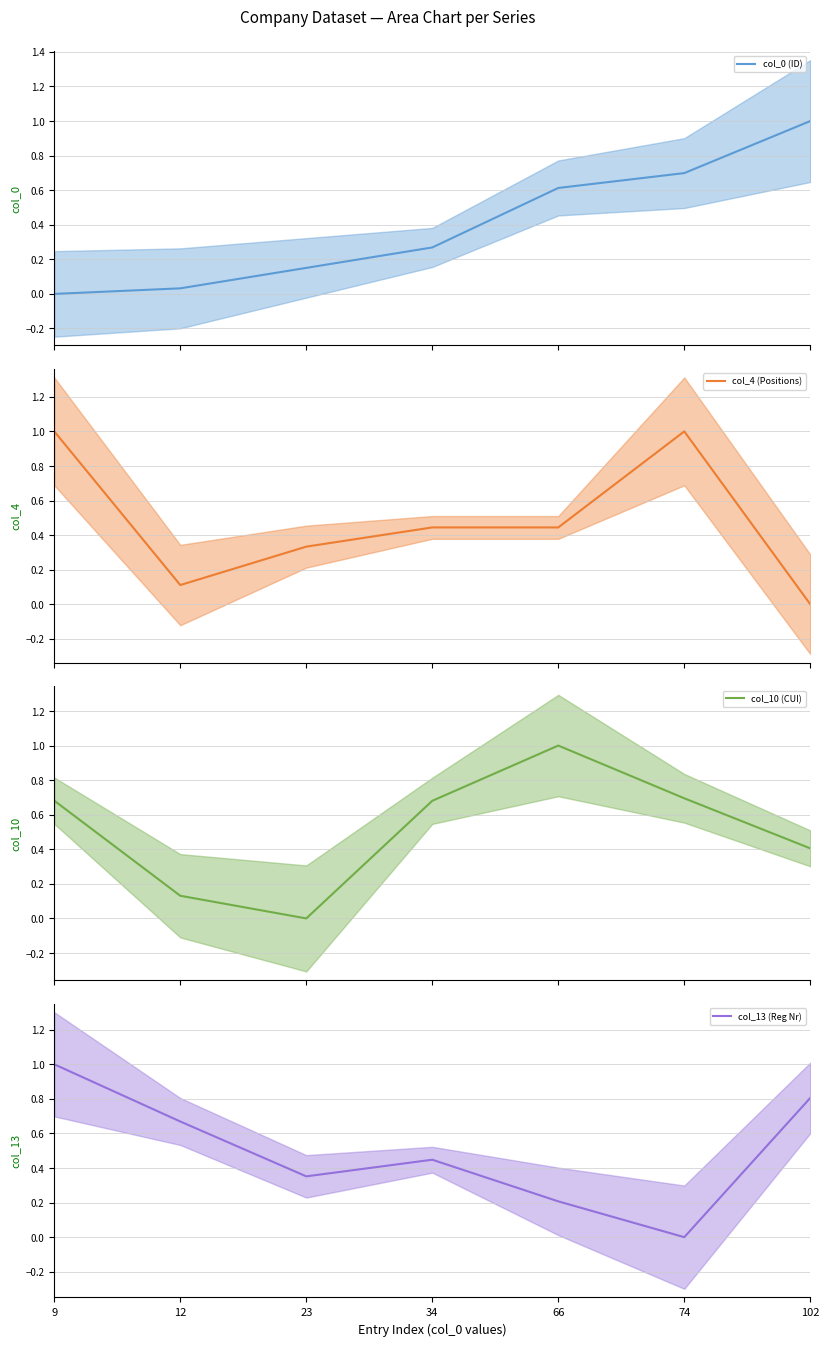

Which series has the widest spread of values?

col_0 (ID)